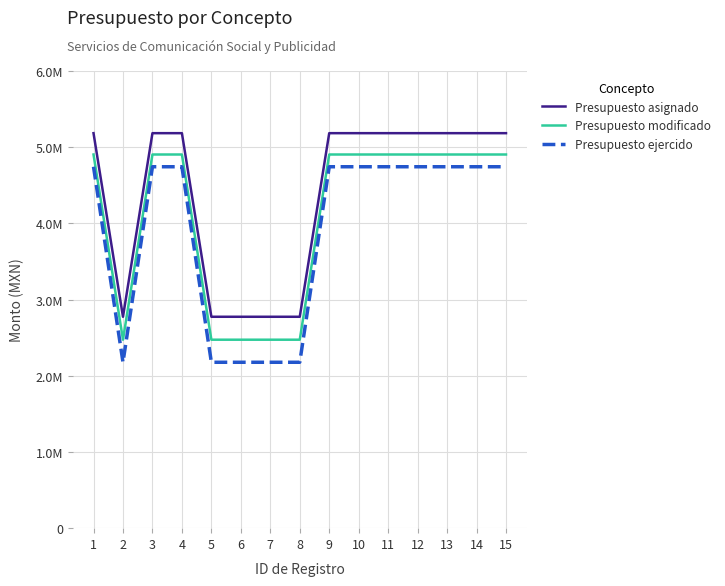

List the series in order of their overall mean, lowest first.

Presupuesto ejercido, Presupuesto modificado, Presupuesto asignado